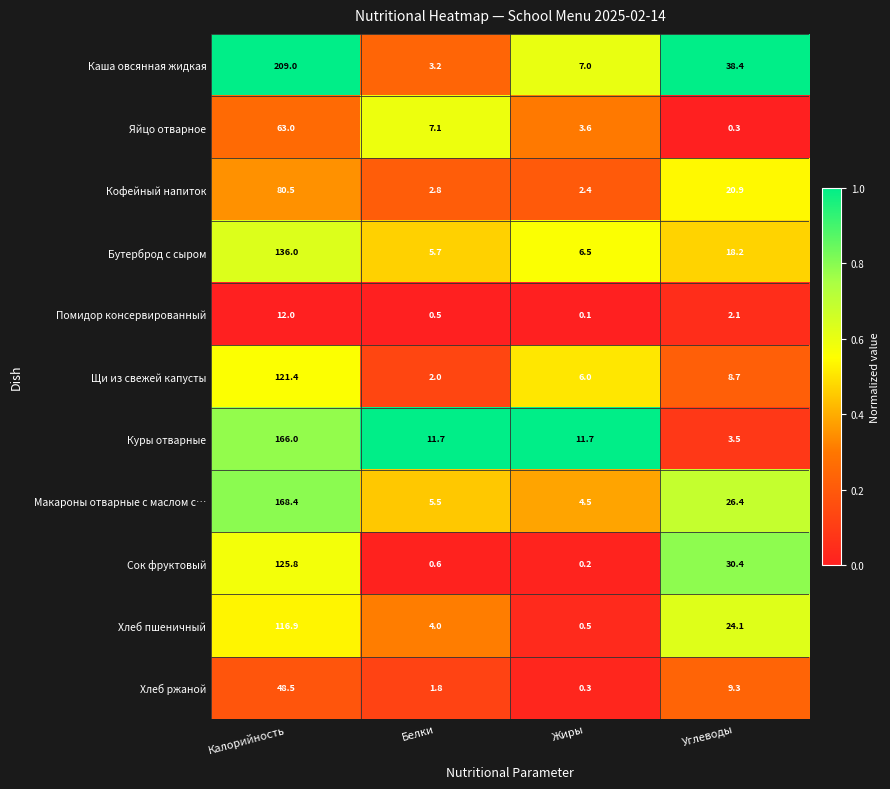

What is the difference between the maximum and minimum values in the Хлеб пшеничный series?

116.4